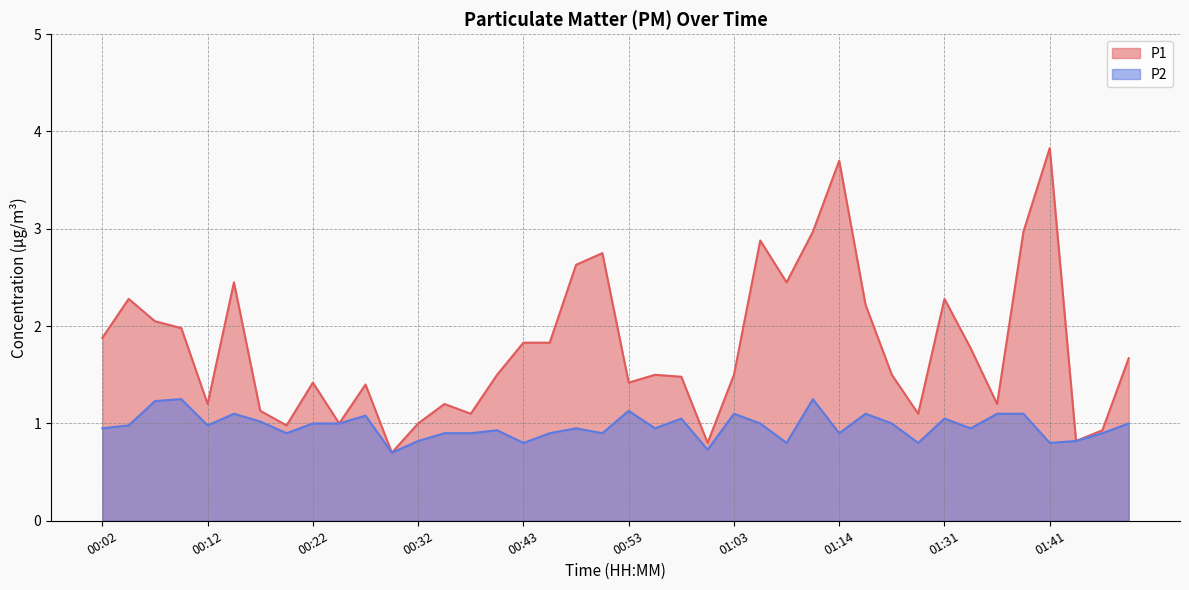

Rank the categories by P2 value from highest to lowest.

00:09, 01:11, 00:07, 00:53, 00:14, 01:03, 01:16, 01:36, 01:39, 00:27, 00:58, 01:31, 00:17, 00:22, 00:25, 01:06, 01:19, 01:49, 00:04, 00:12, 00:02, 00:48, 00:55, 01:34, 00:40, 00:20, 00:35, 00:38, 00:45, 00:50, 01:14, 01:47, 00:32, 01:44, 00:43, 01:08, 01:22, 01:41, 01:01, 00:30